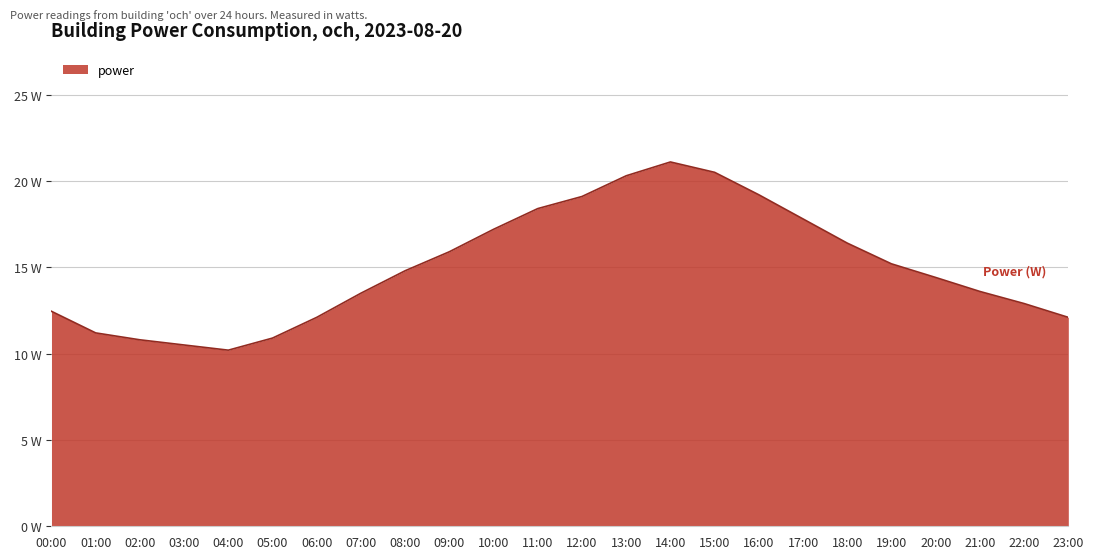

Between 08:00 and 21:00, which is larger?

08:00